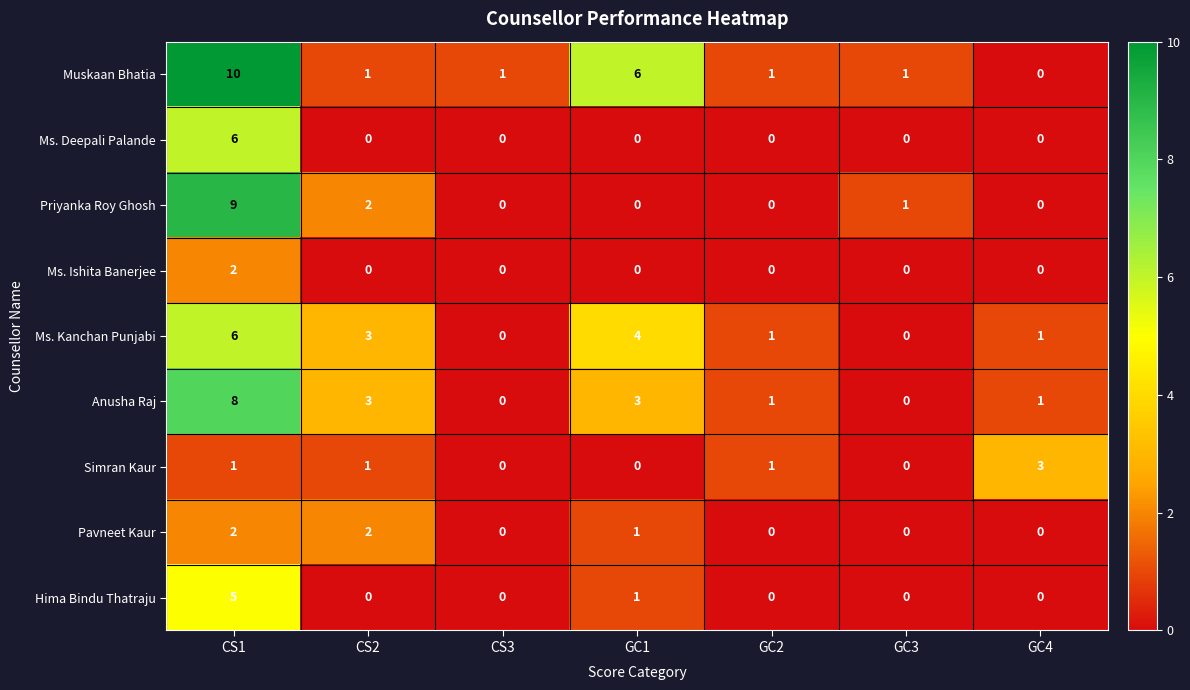

At how many categories does at least one series exceed 0?

7